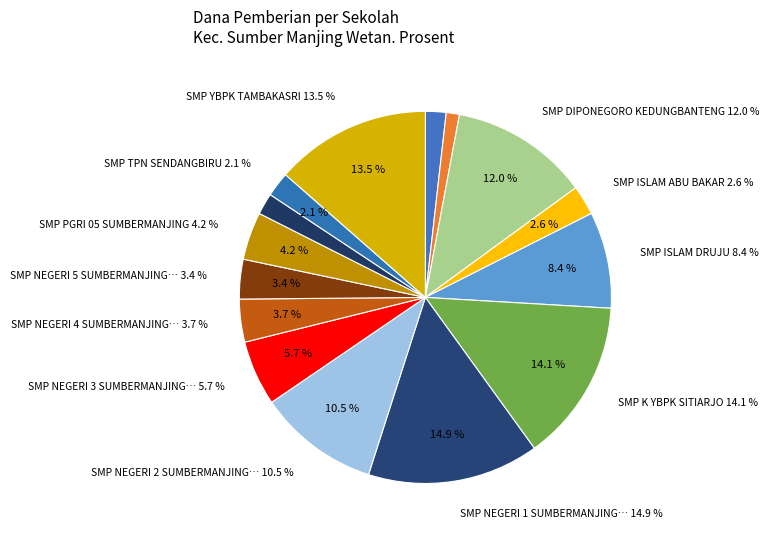

What is the change in value from SMP ISLAM DRUJU to SMP NEGERI 5 SUMBERMANJING WETAN?

-25875000